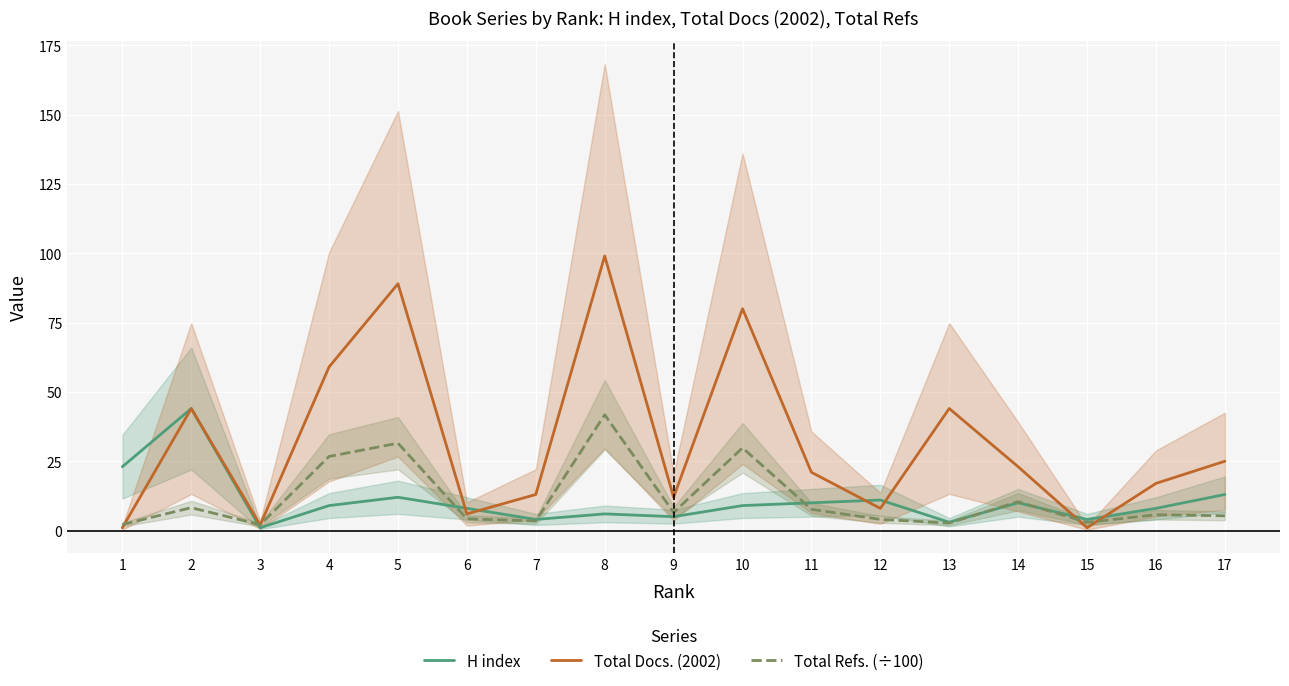

Reading right to left, what are all the values shown in this chart?

H index: 17=13.0	16=8.0	15=4.0	14=10.0	13=3.0	12=11.0	11=10.0	10=9.0	9=5.0	8=6.0	7=4.0	6=8.0	5=12.0	4=9.0	3=1.0	2=44.0	1=23.0
Total Docs. (2002): 17=25.0	16=17.0	15=1.0	14=23.0	13=44.0	12=8.0	11=21.0	10=80.0	9=12.0	8=99.0	7=13.0	6=6.0	5=89.0	4=59.0	3=2.0	2=44.0	1=1.0
Total Refs. (÷100): 17=5.3	16=5.7	15=3.0	14=10.4	13=2.7	12=4.0	11=7.7	10=29.8	9=6.5	8=41.8	7=3.5	6=4.2	5=31.5	4=26.7	3=2.1	2=8.2	1=2.2